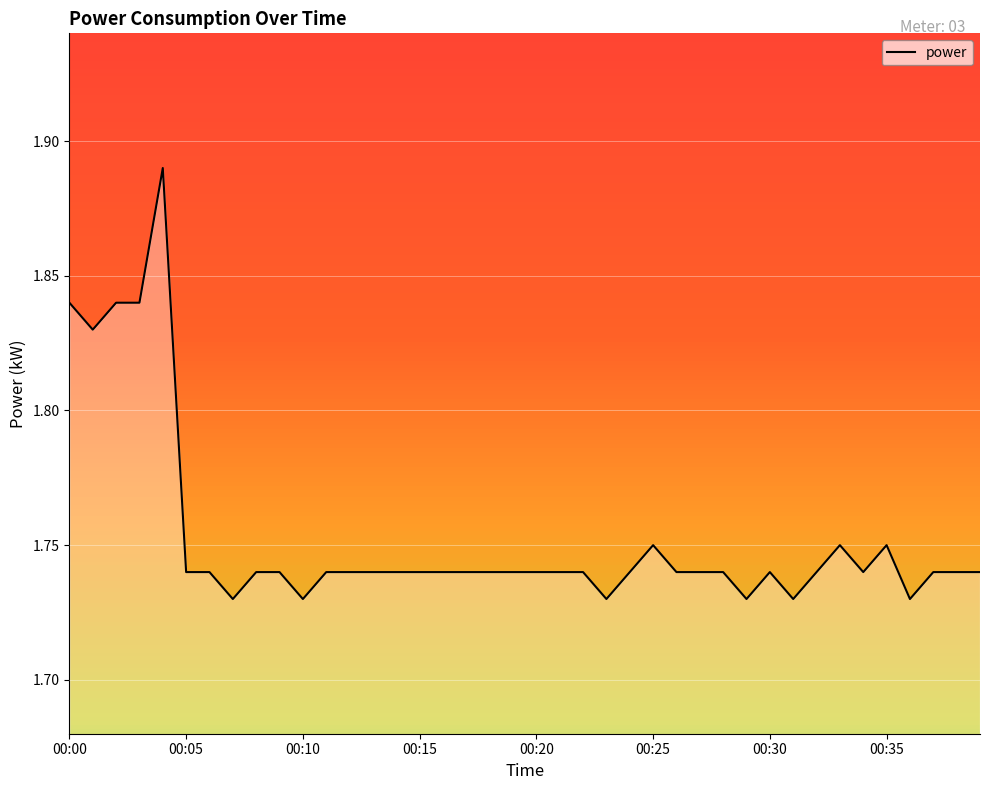

Is it true that the value at 00:35 is 0.6?

False